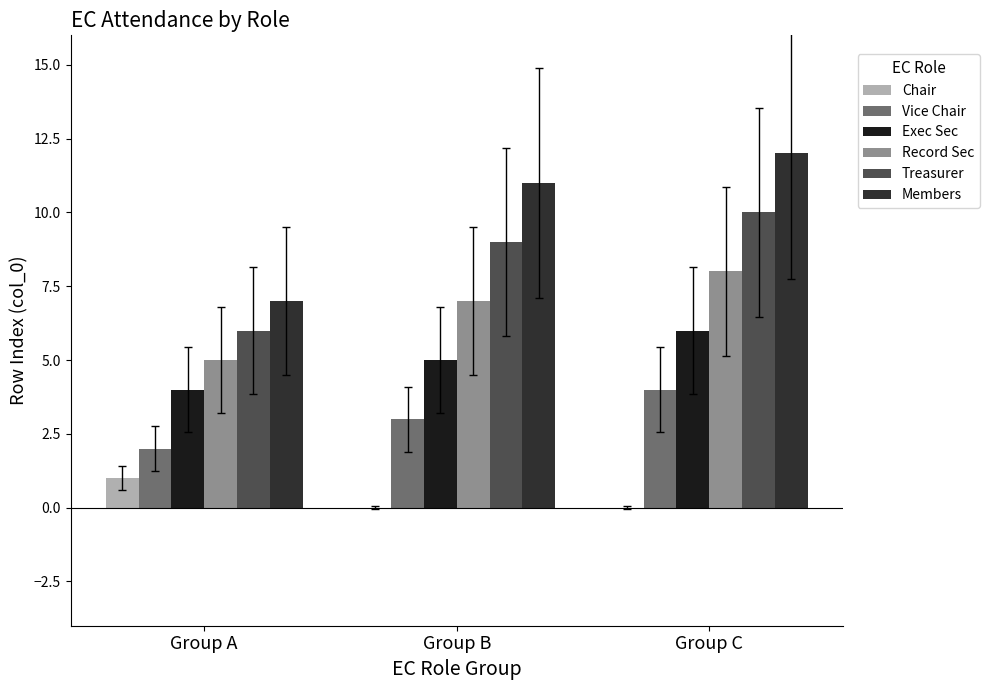

The Record Sec series shows 7 at Group B. True or false?

True